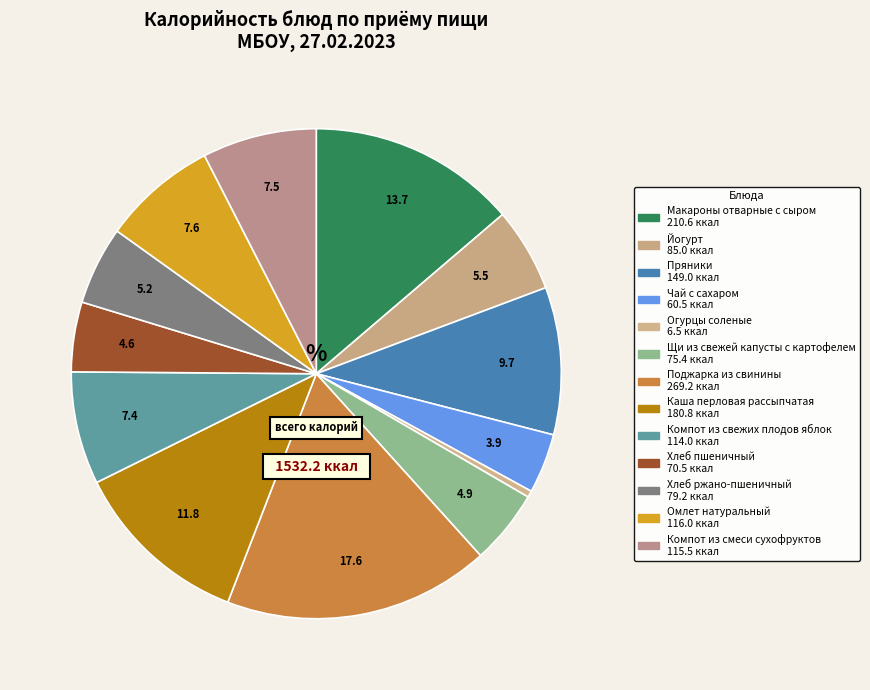

Which category has the smallest portion of the pie?

Огурцы соленые